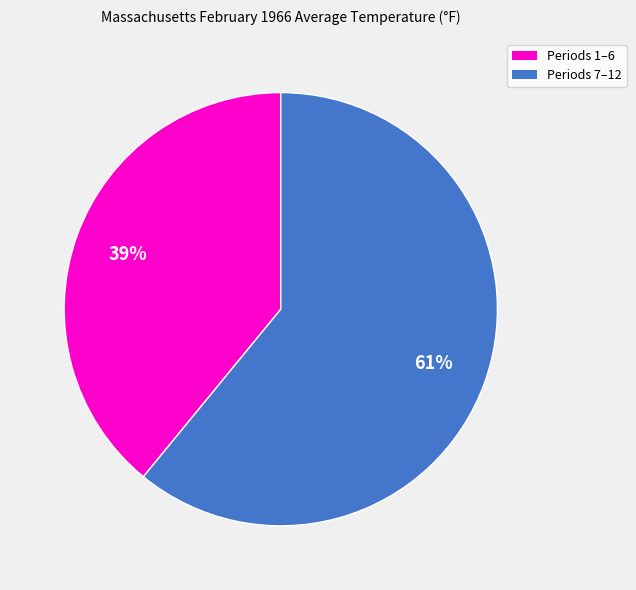

Is there any slice that represents more than half of the pie?

Yes